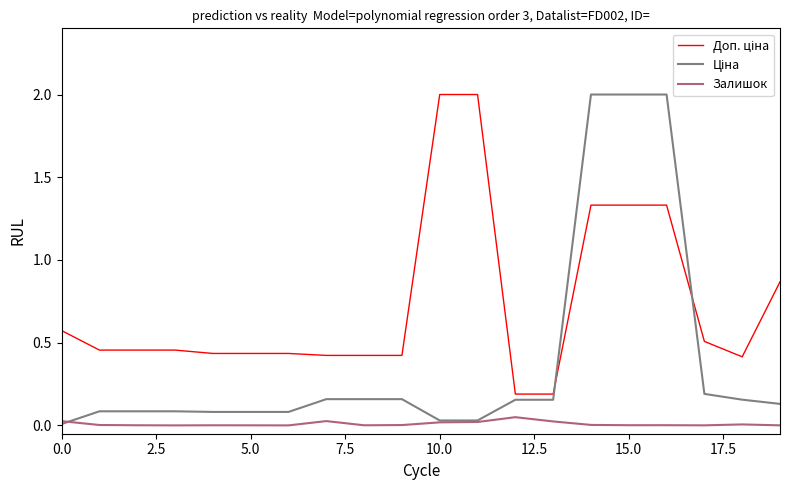

What is the greatest value displayed?

2.0